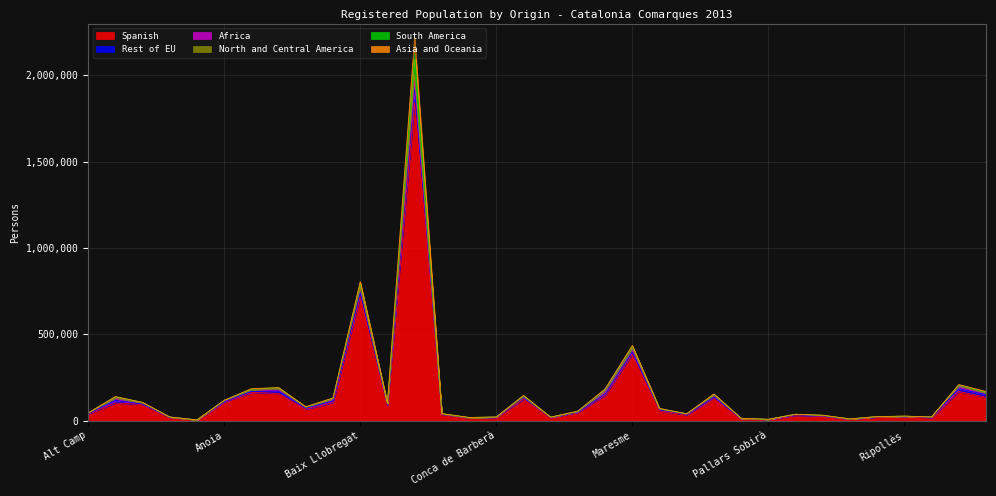

Does the chart display data point markers on the line(s)?

No